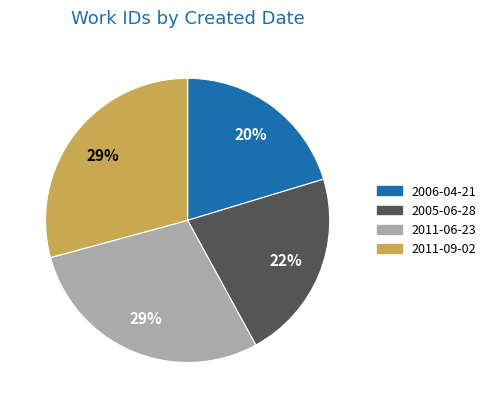

Which has a higher value, 2005-06-28 or 2011-09-02?

2011-09-02